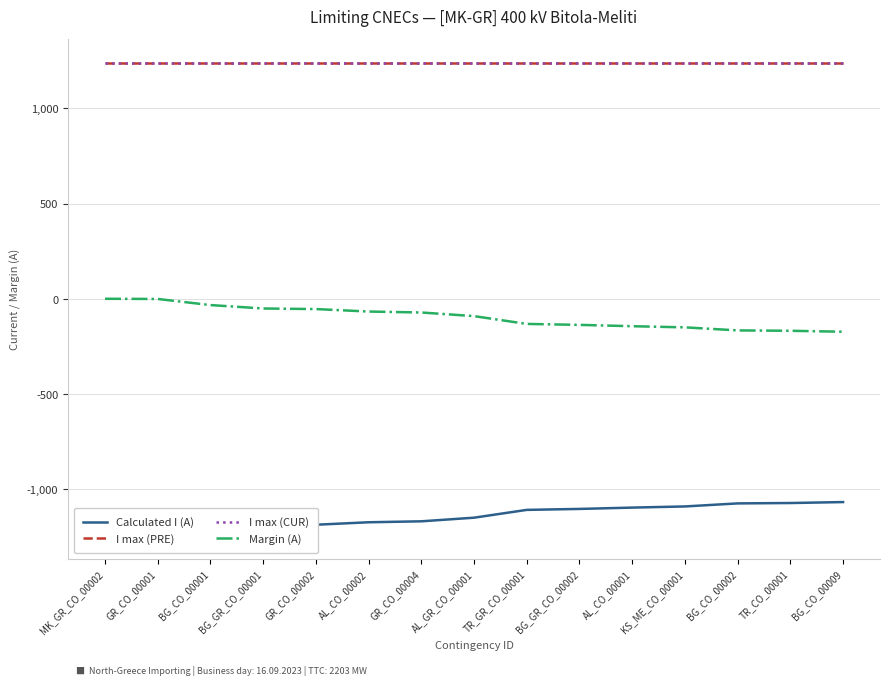

Which label corresponds to the largest value in the chart?

MK_GR_CO_00002